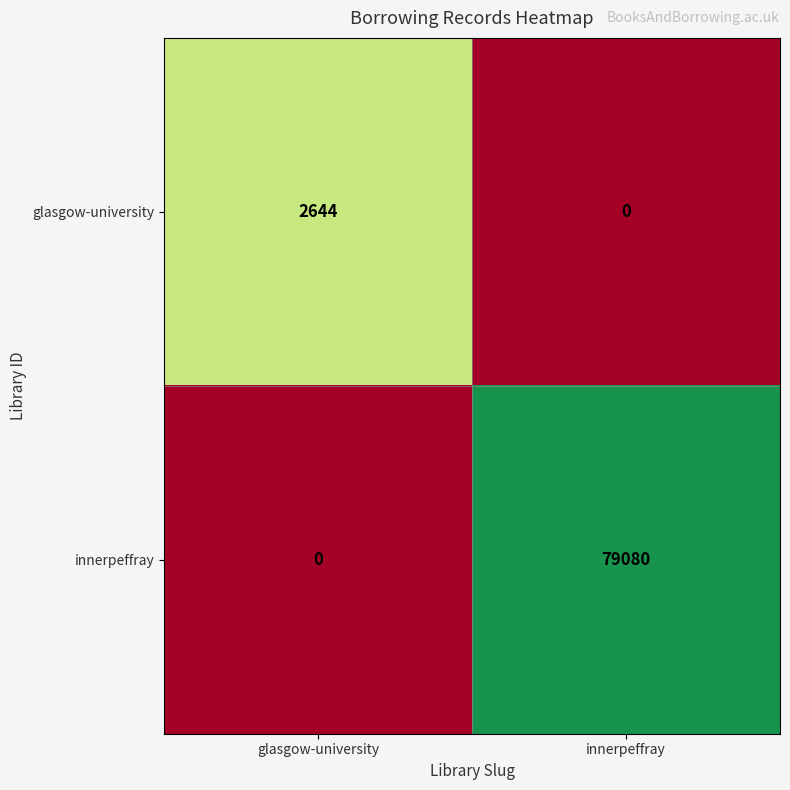

At which category is the sum across all series the highest?

innerpeffray